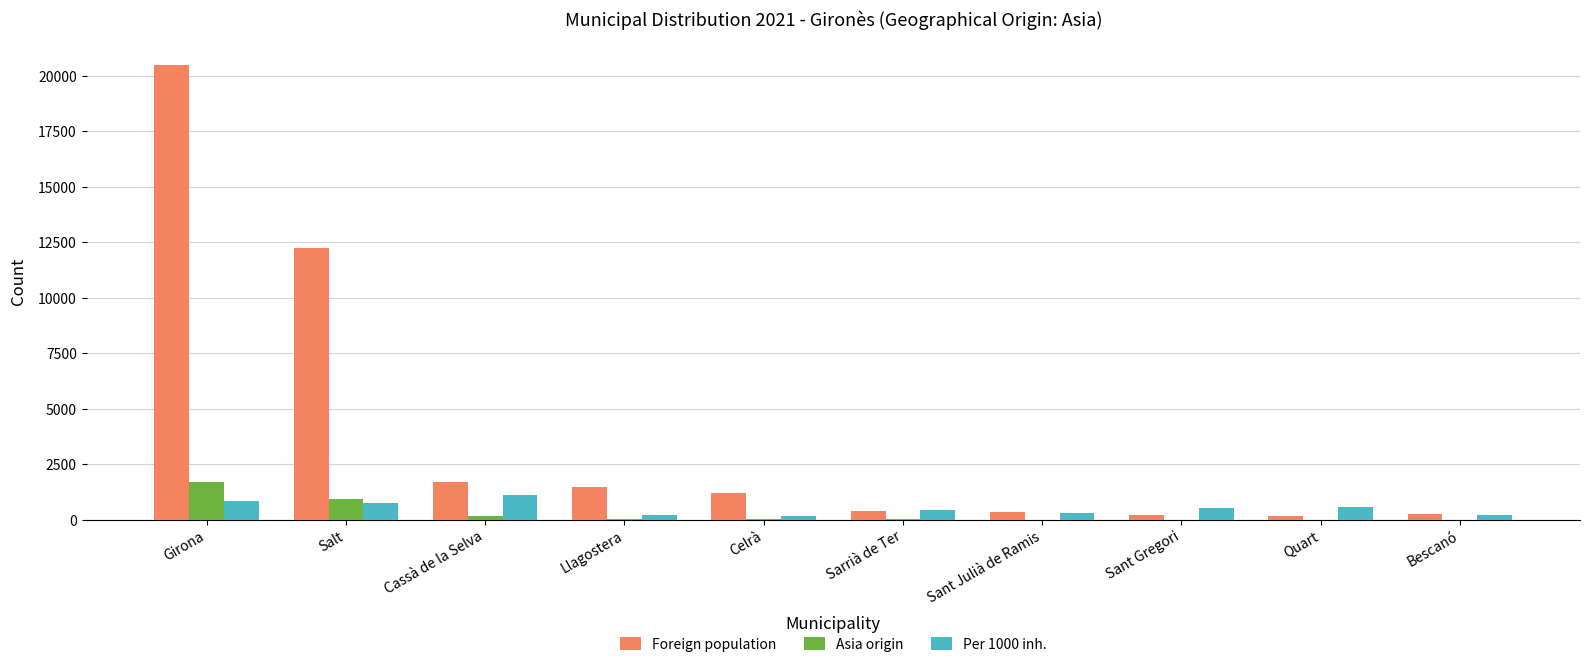

Is it true that Foreign population equals 20495 at Girona?

True